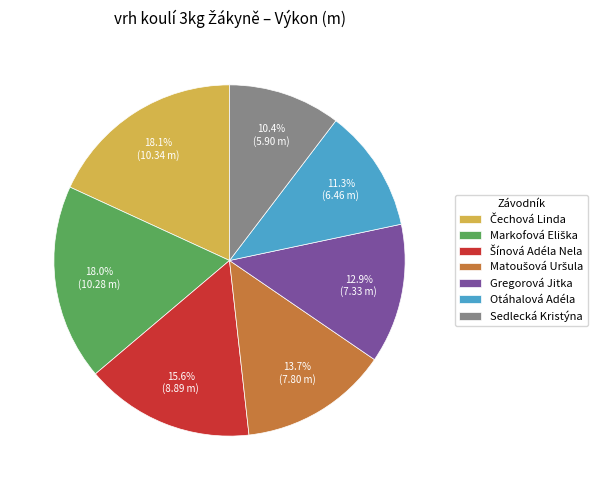

What is the ratio of the value at Sedlecká Kristýna to the value at Otáhalová Adéla?

0.9